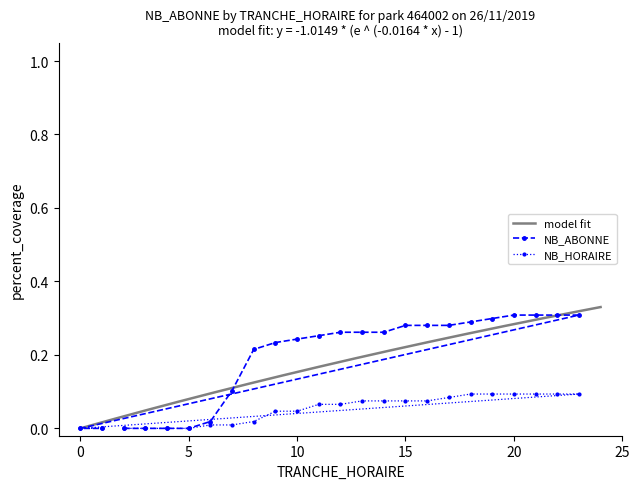

The NB_ABONNE series shows 0.4 at 13. True or false?

False